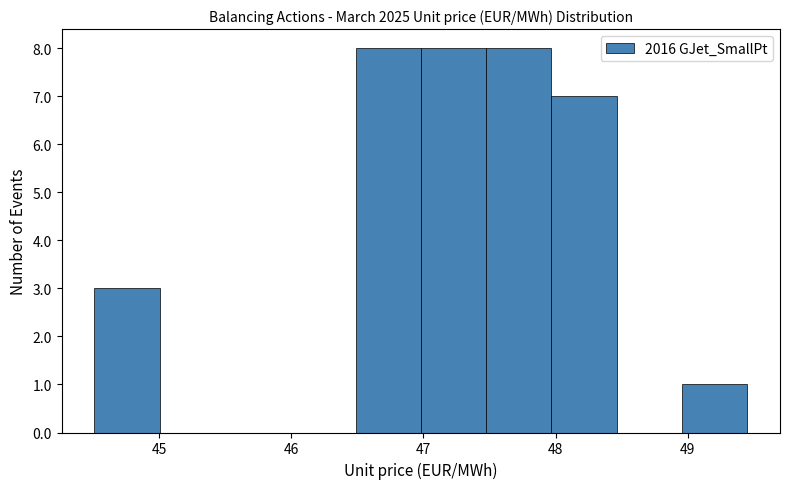

Reading left to right, transcribe this chart: for each bar, give the range it covers on the x-axis and its height. Neither the bar edges nor the heights are printed on the chart, so give them approximately, as read against the axes.

44.5 to 45.0: 3
45.0 to 45.5: 0
45.5 to 46.0: 0
46.0 to 46.5: 0
46.5 to 47.0: 8
47.0 to 47.5: 8
47.5 to 48.0: 8
48.0 to 48.5: 7
48.5 to 49.0: 0
49.0 to 49.5: 1